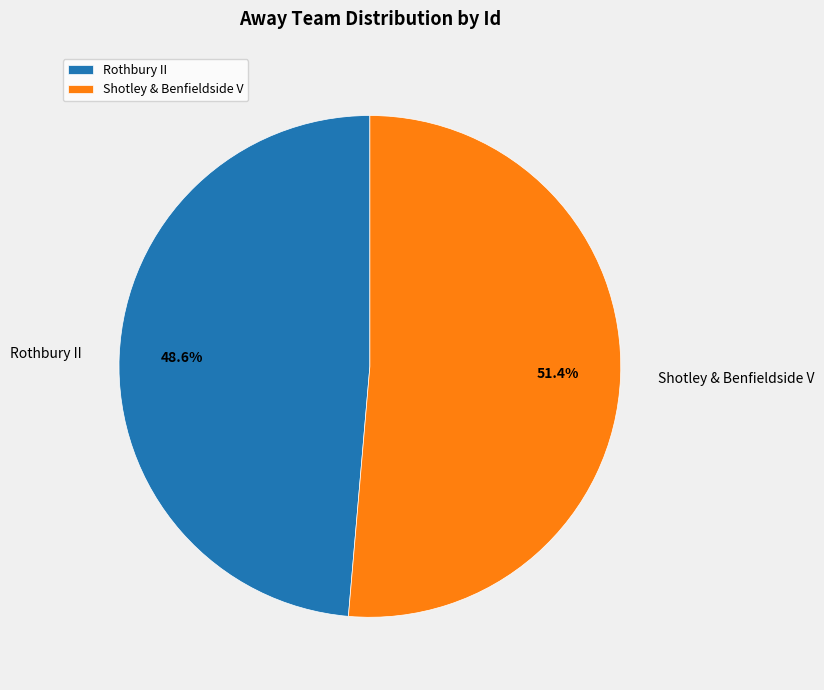

To the nearest percent, what percentage of the pie is Rothbury II?

49%